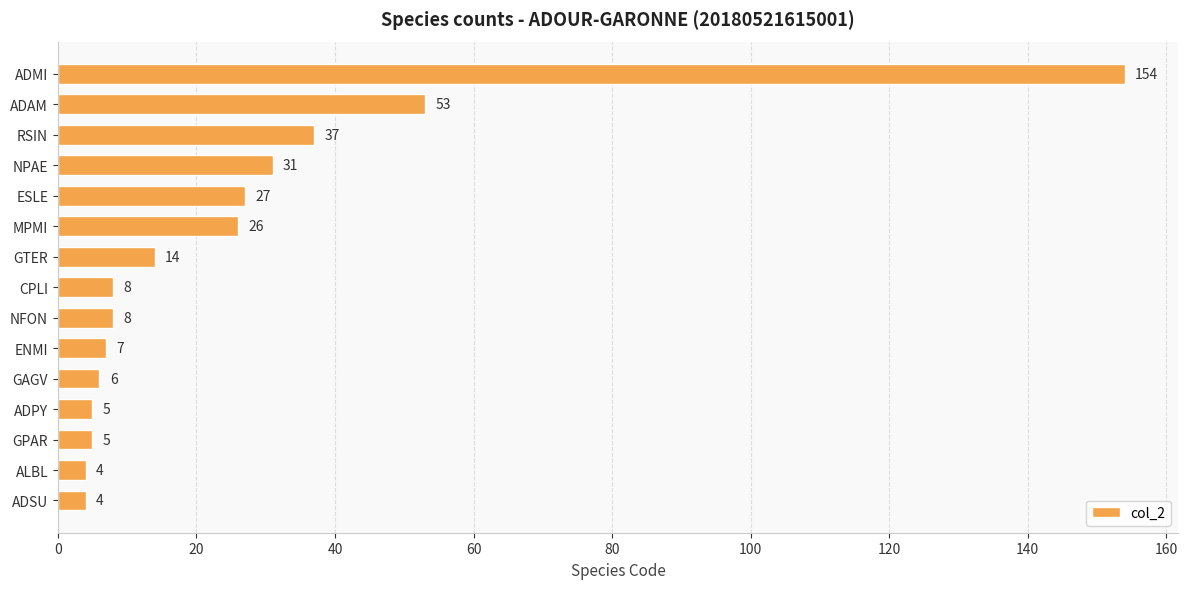

Between ENMI and NFON, which is larger?

NFON